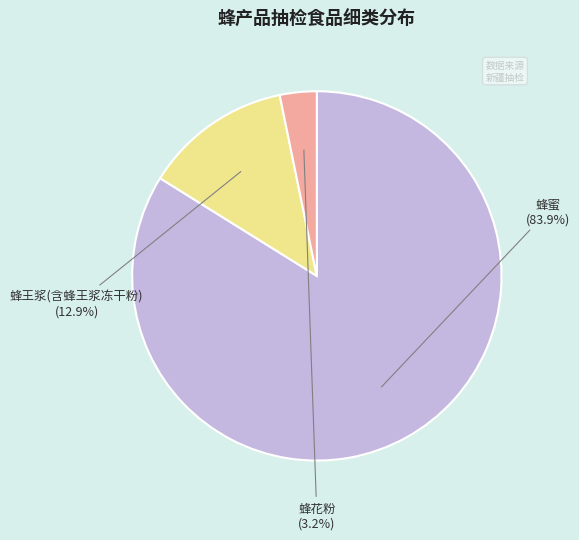

Rank the categories by value from lowest to highest.

蜂花粉, 蜂王浆(含蜂王浆冻干粉), 蜂蜜